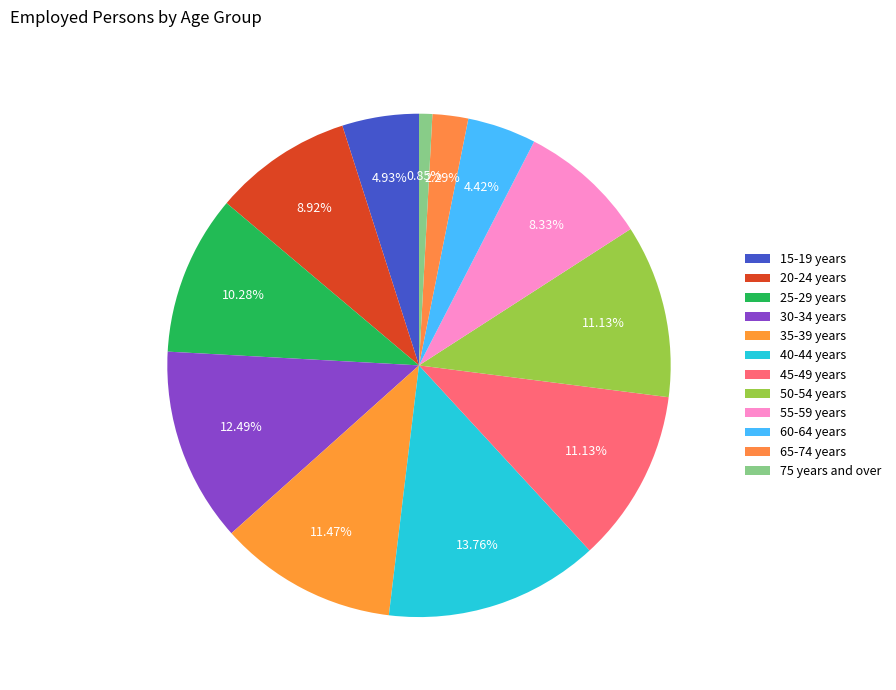

What is the total percentage of 50-54 years and 60-64 years?

15.5%